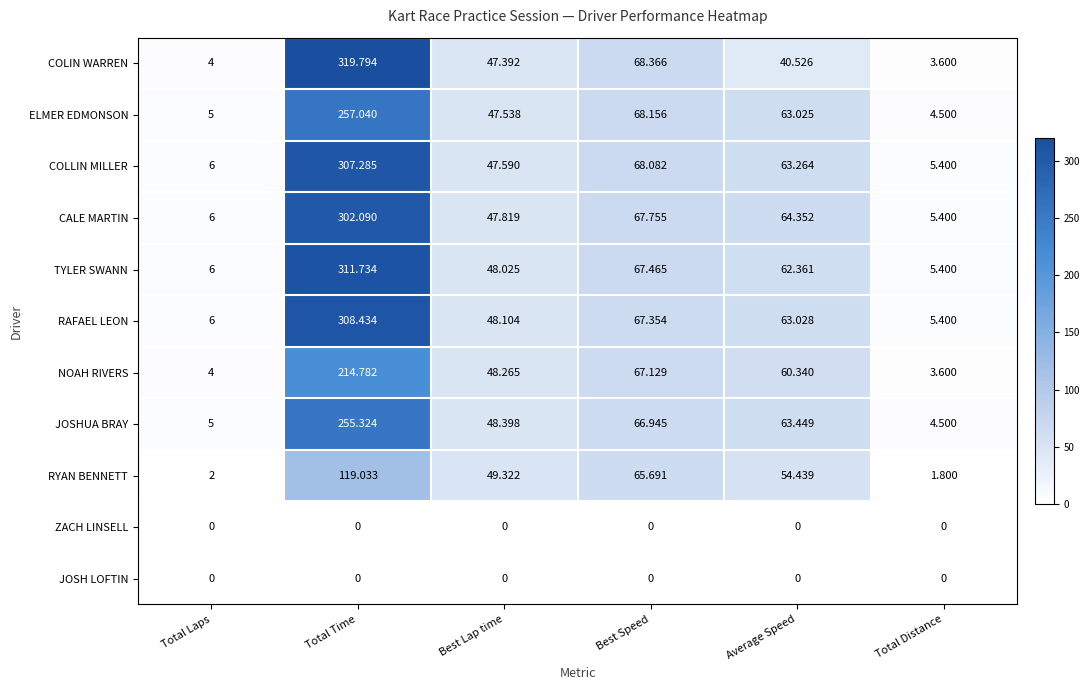

What is the spread (max minus min) of values at Total Distance?

5.4